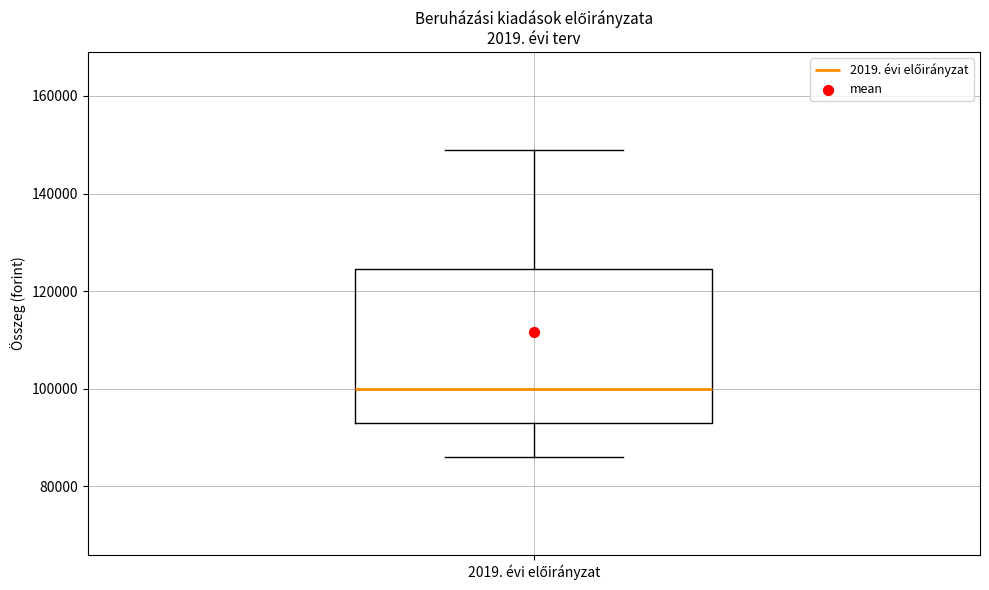

Transcribe this box plot: give where the median line is, the range the box spans, and where the two whiskers end, as read against the y-axis. The values are not printed on the chart, so give them approximately, as read against the axis.

median 100000, box 94000 to 124000, whiskers 86000 to 150000